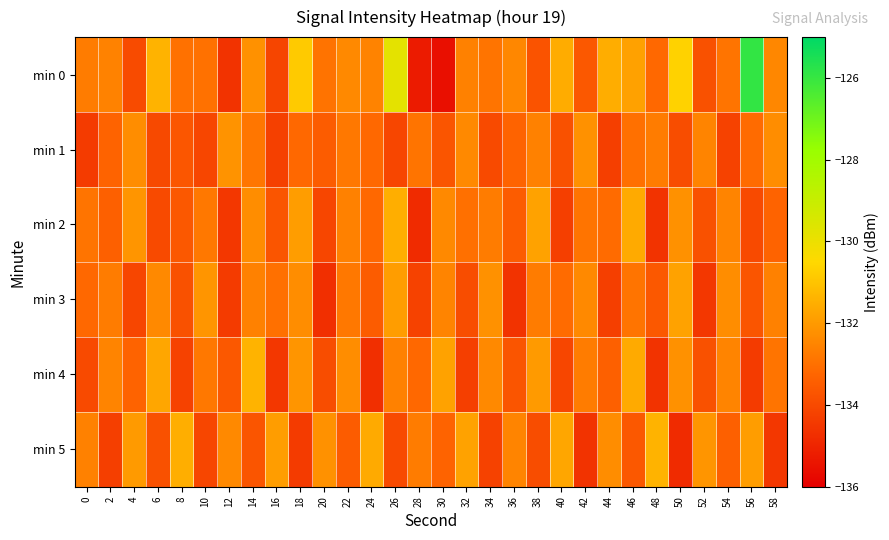

Rank the series at 32 from highest to lowest value.

min 5, min 1, min 0, min 2, min 3, min 4